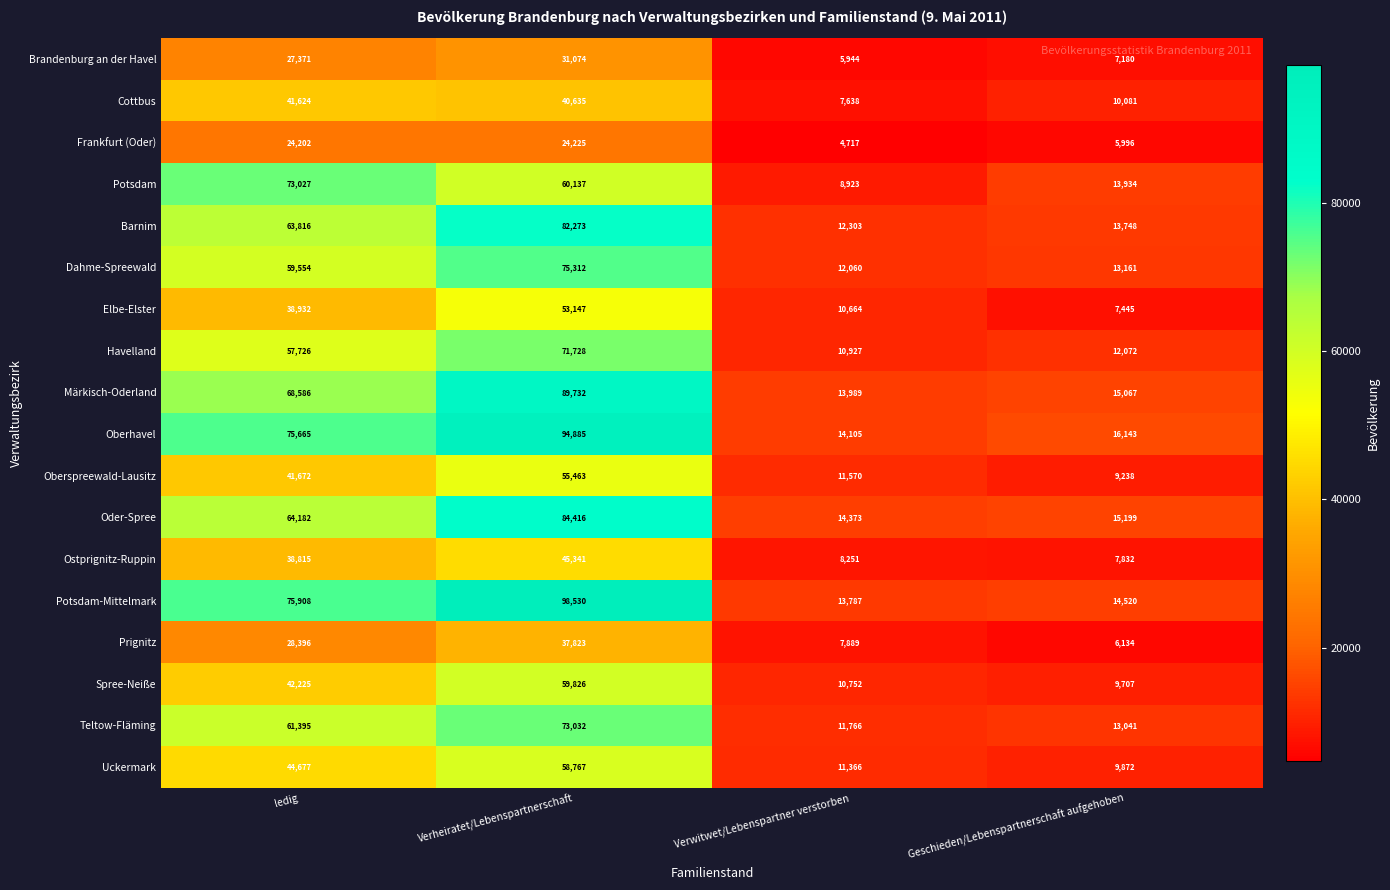

Which label corresponds to the largest value in the chart?

Verheiratet/Lebenspartnerschaft